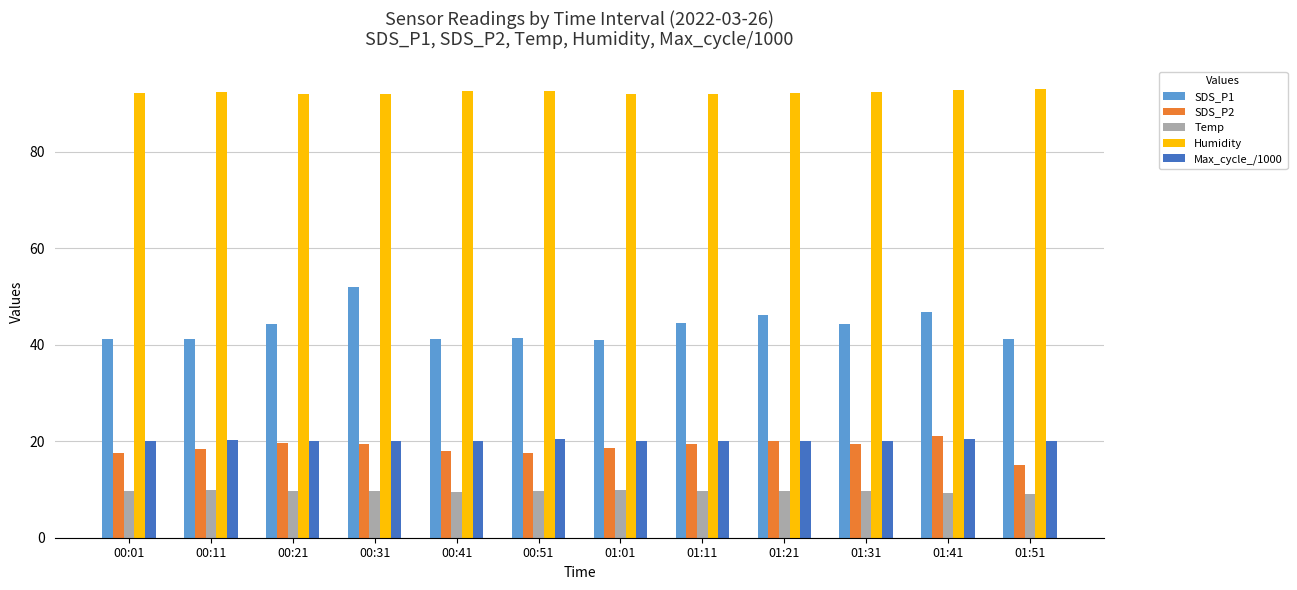

What is the sum of all Temp values?

114.9